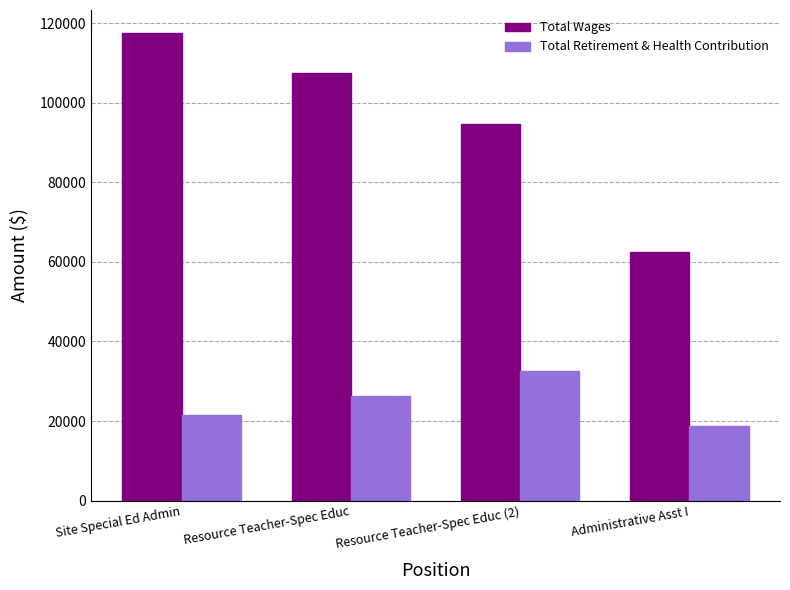

What are all the series names shown in the legend?

Total Wages, Total Retirement & Health Contribution